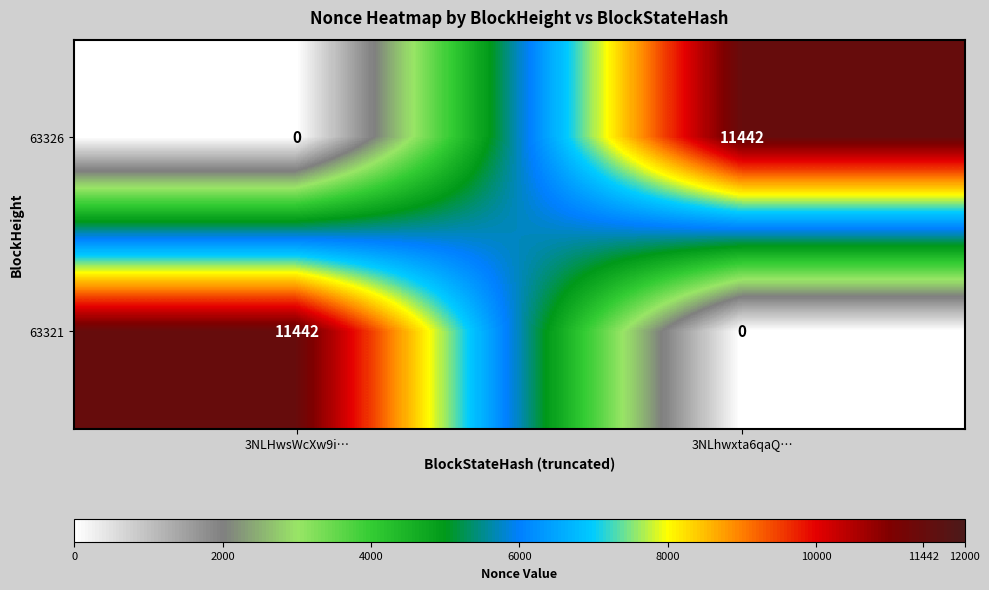

Where is 63326 nearest to the value 5721?

3NLHwsWcXw9i…